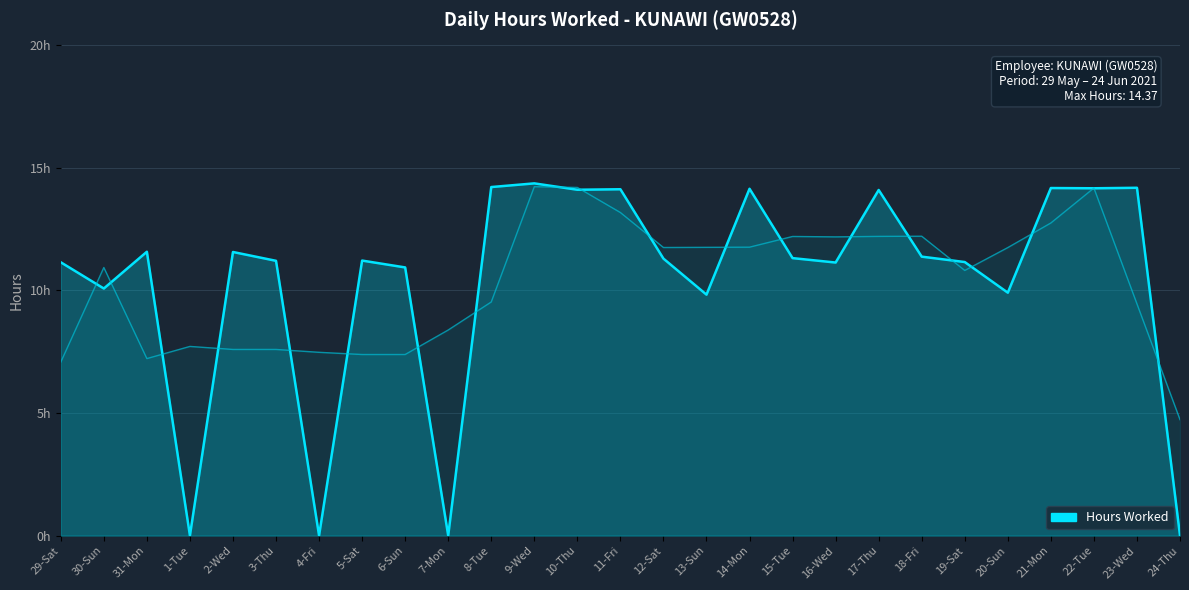

What is the label of the 7th point from the right?

18-Fri